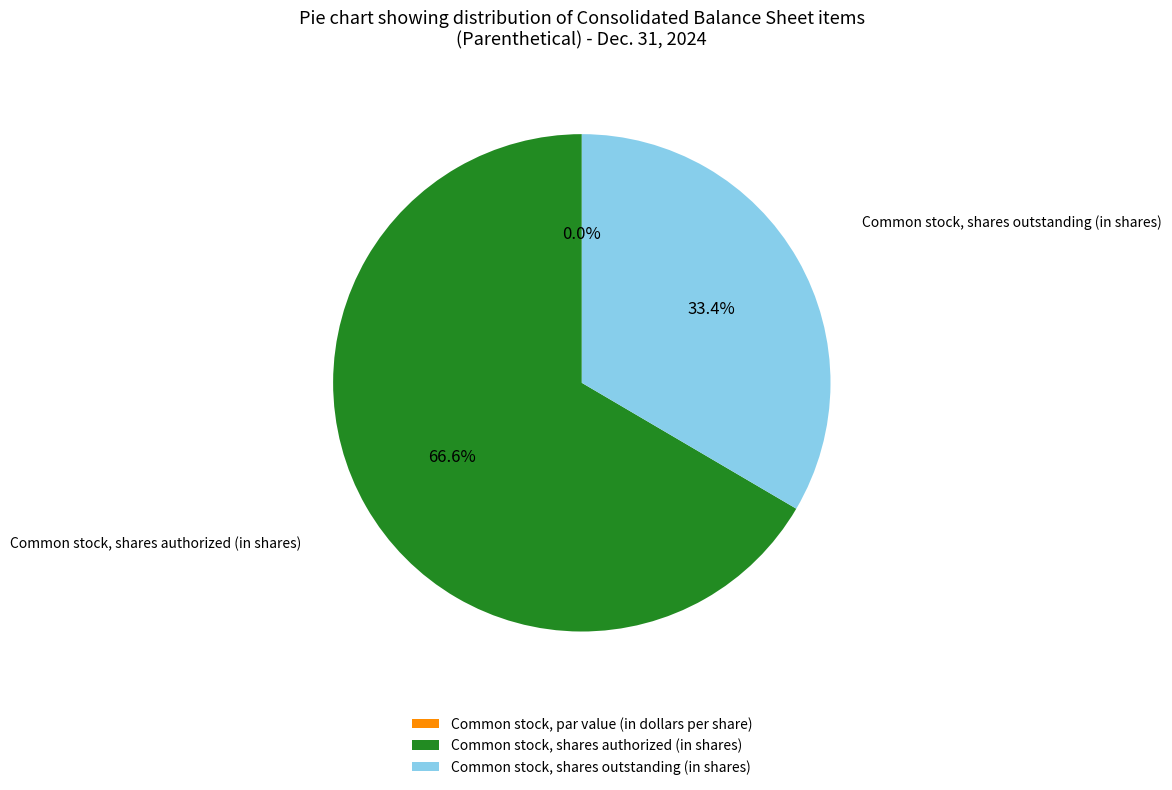

Combined, do Common stock, par value (in dollars per share) and Common stock, shares authorized (in shares) account for over 50%?

Yes